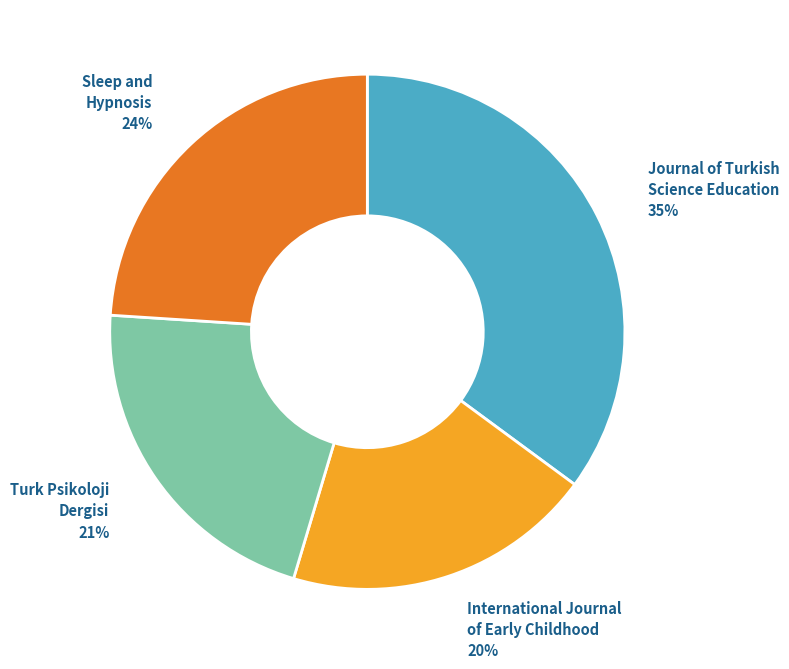

Is there a majority slice in this chart?

No